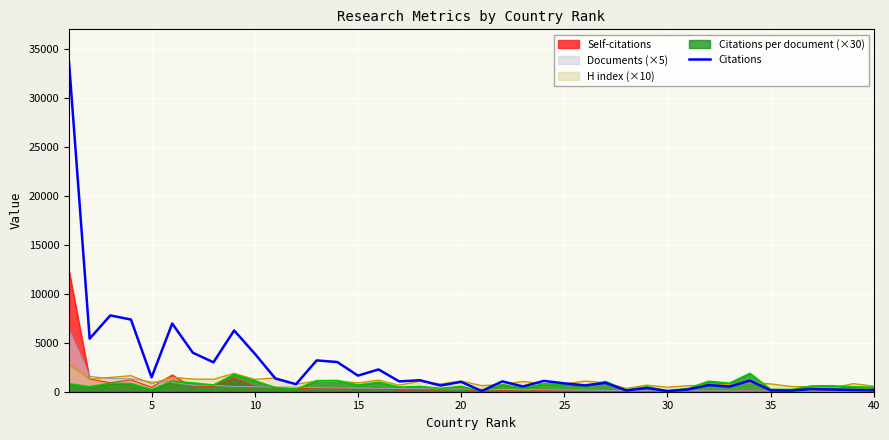

How many values are below 1054?

20